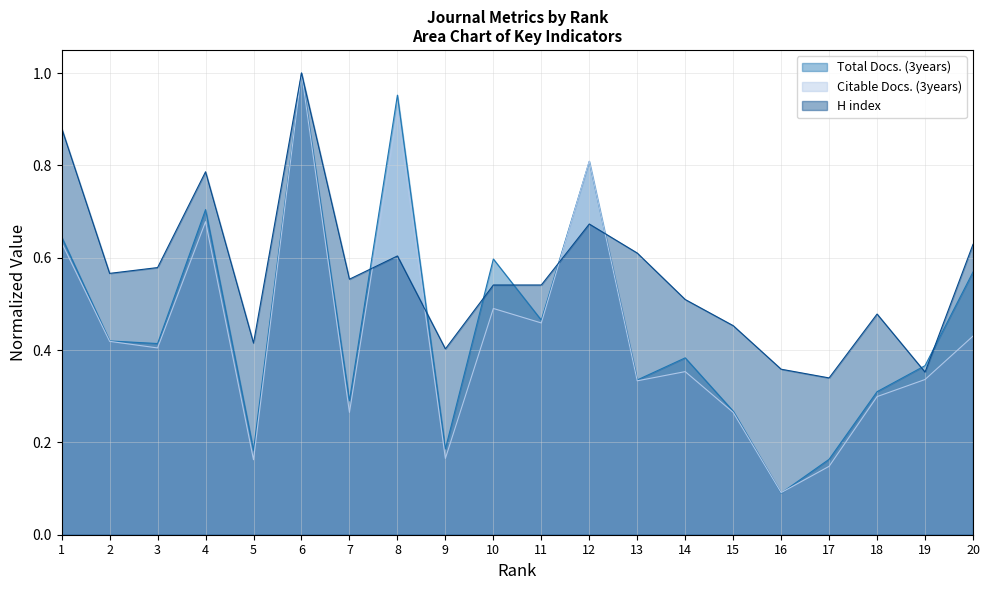

What is the greatest value displayed?

1.0